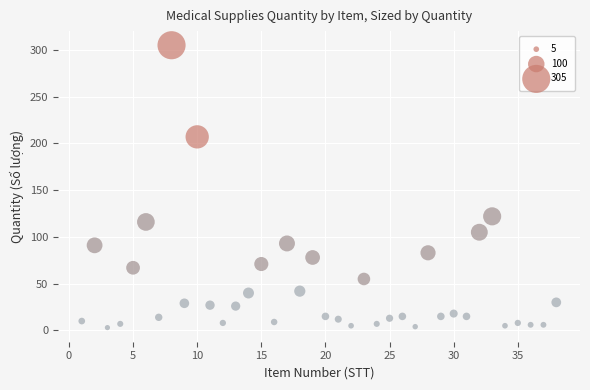

What Y value in the scatter plot is closest to 154?

122